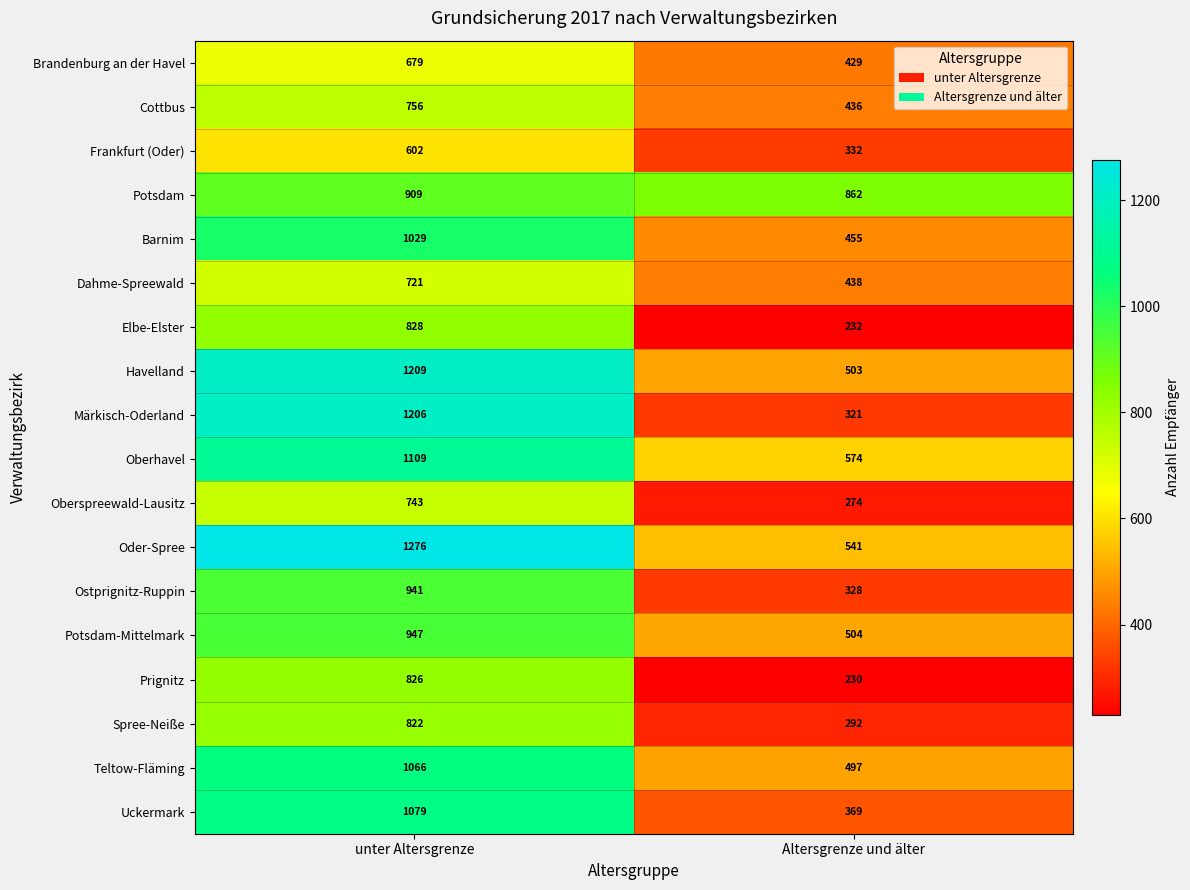

Which category has the highest value across all series?

unter Altersgrenze